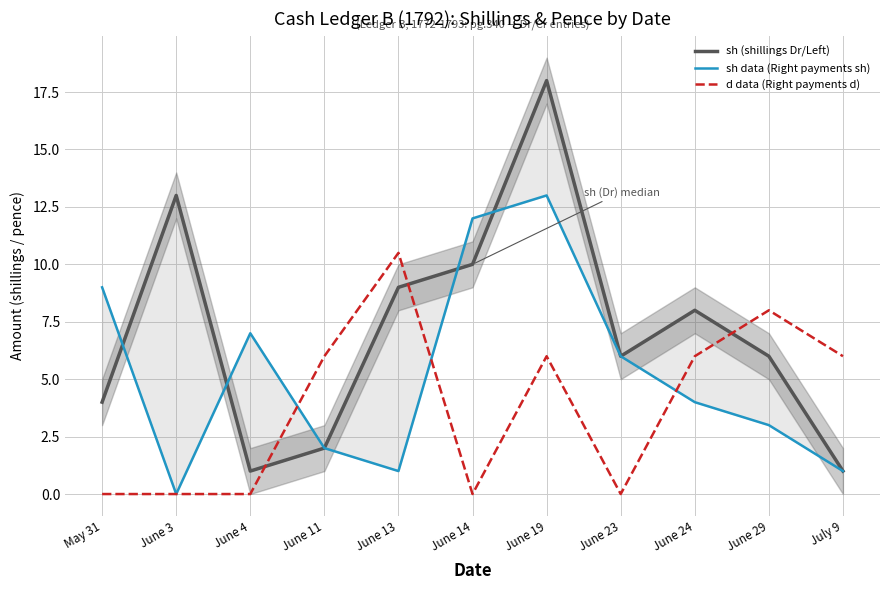

Where is the first local minimum for d data (Right payments d)?

June 14